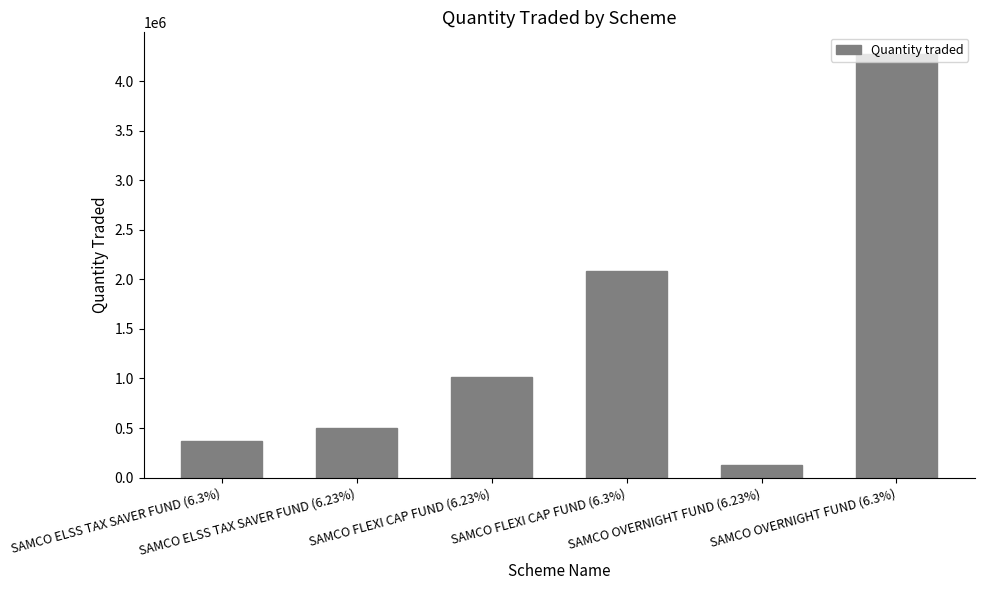

What is the difference between the maximum and minimum values?

4158000